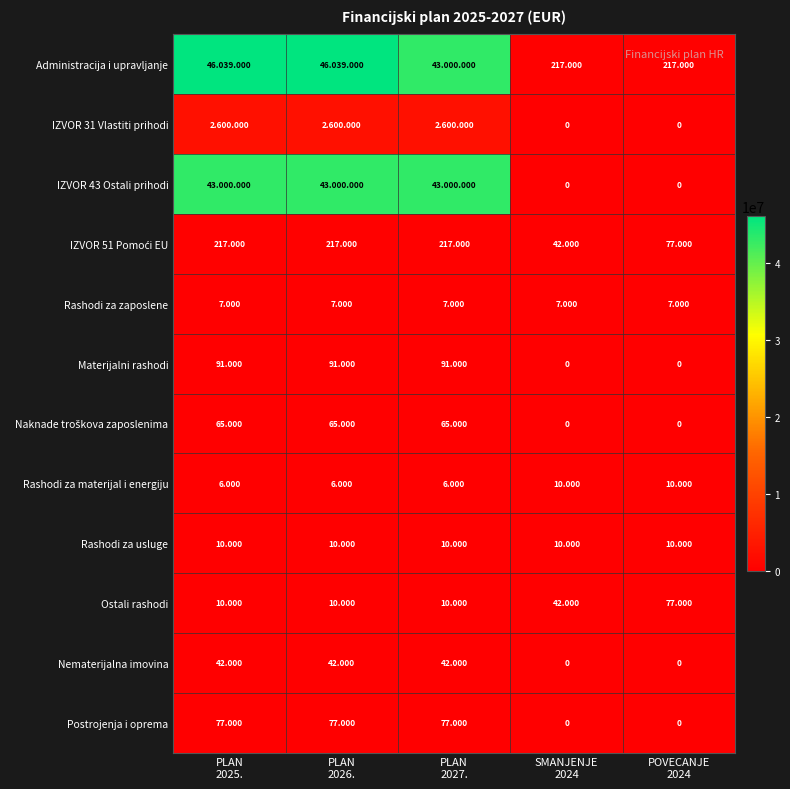

Which category has the highest value in the Rashodi za usluge series?

PLAN 2025.